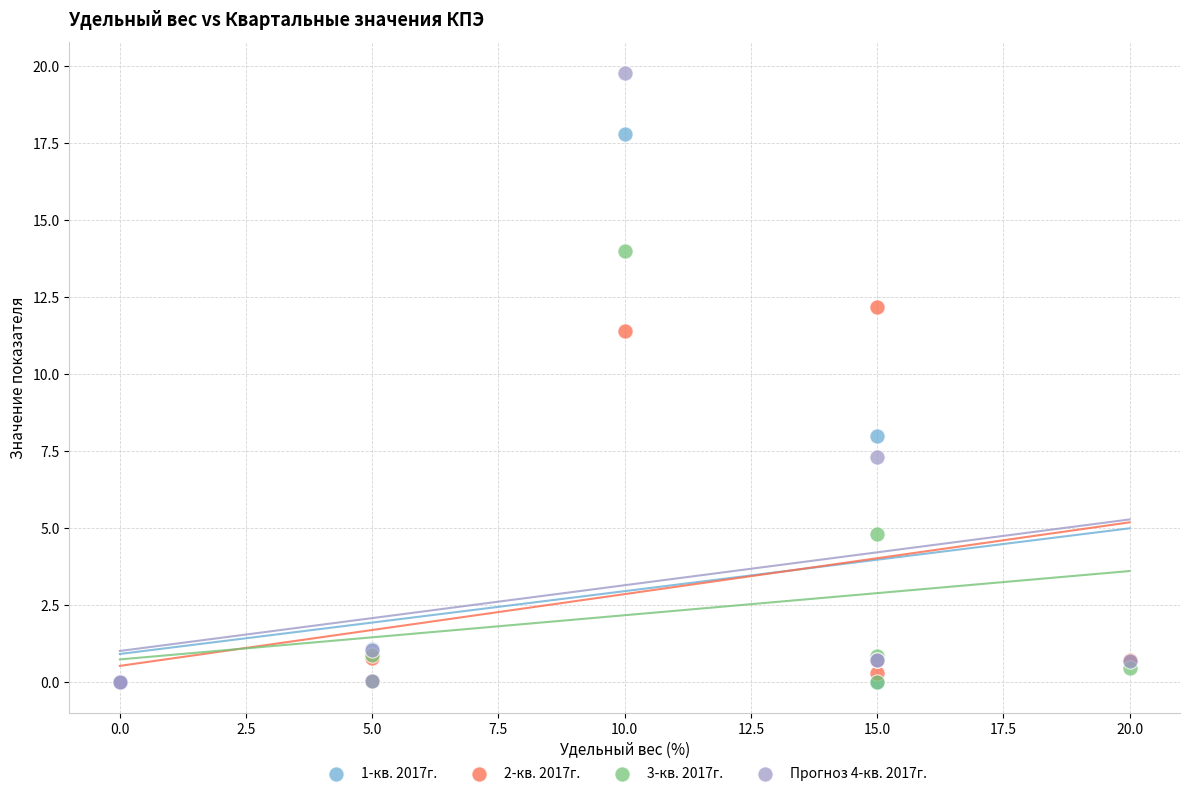

Which series reaches the maximum Y coordinate?

Прогноз 4-кв. 2017г.